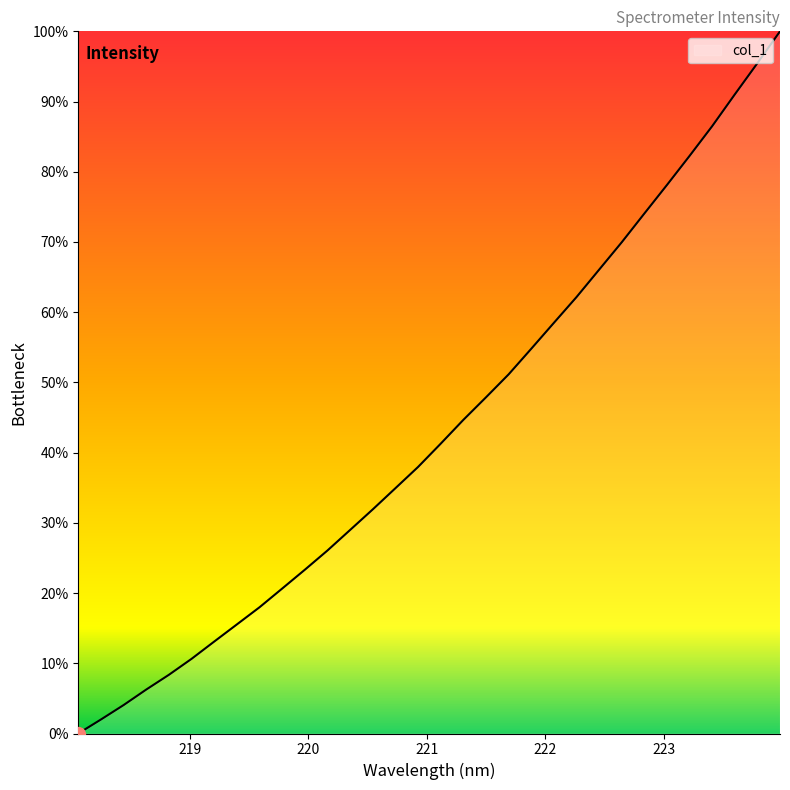

What is the difference between the maximum and minimum values?

100.0